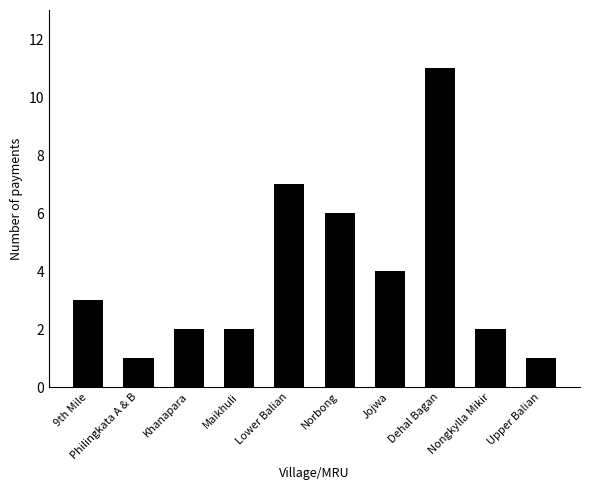

Reading left to right, transcribe all the data shown in this chart.

3	1	2	2	7	6	4	11	2	1